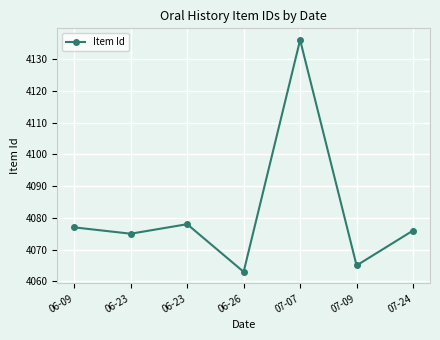

The chart shows a value of 6003 at 06-23. True or false?

False